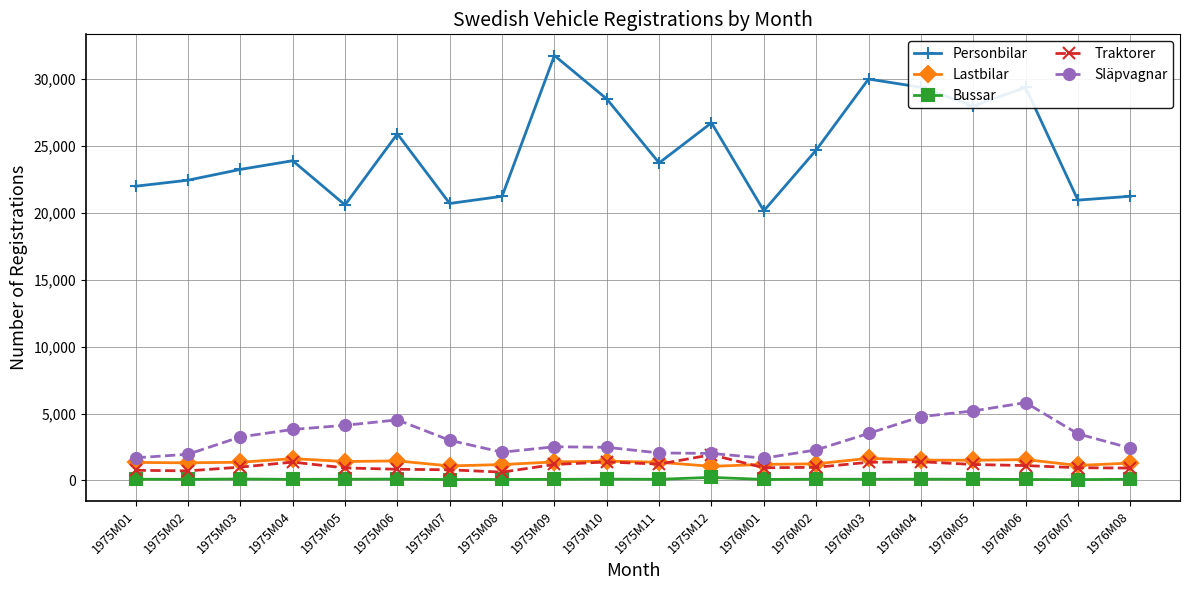

How many series are shown in this chart?

5